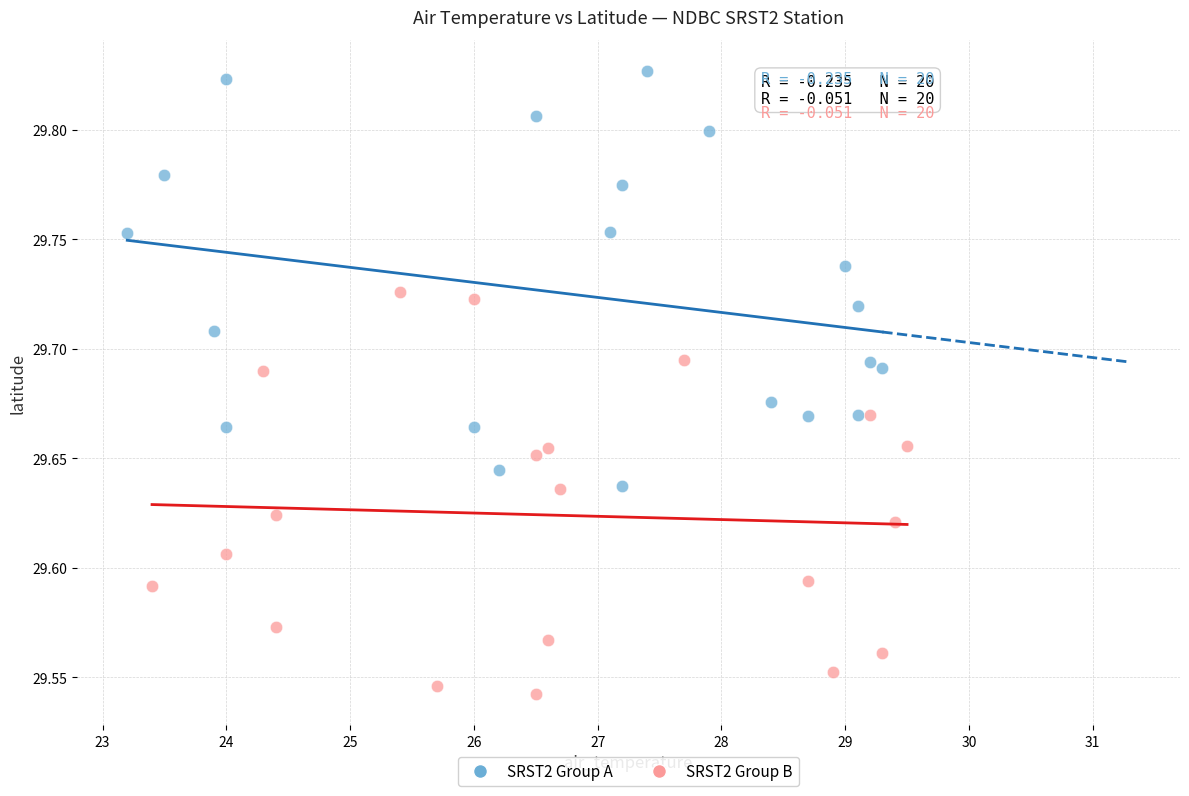

What are all the series names shown in the legend?

SRST2 Group A, SRST2 Group B